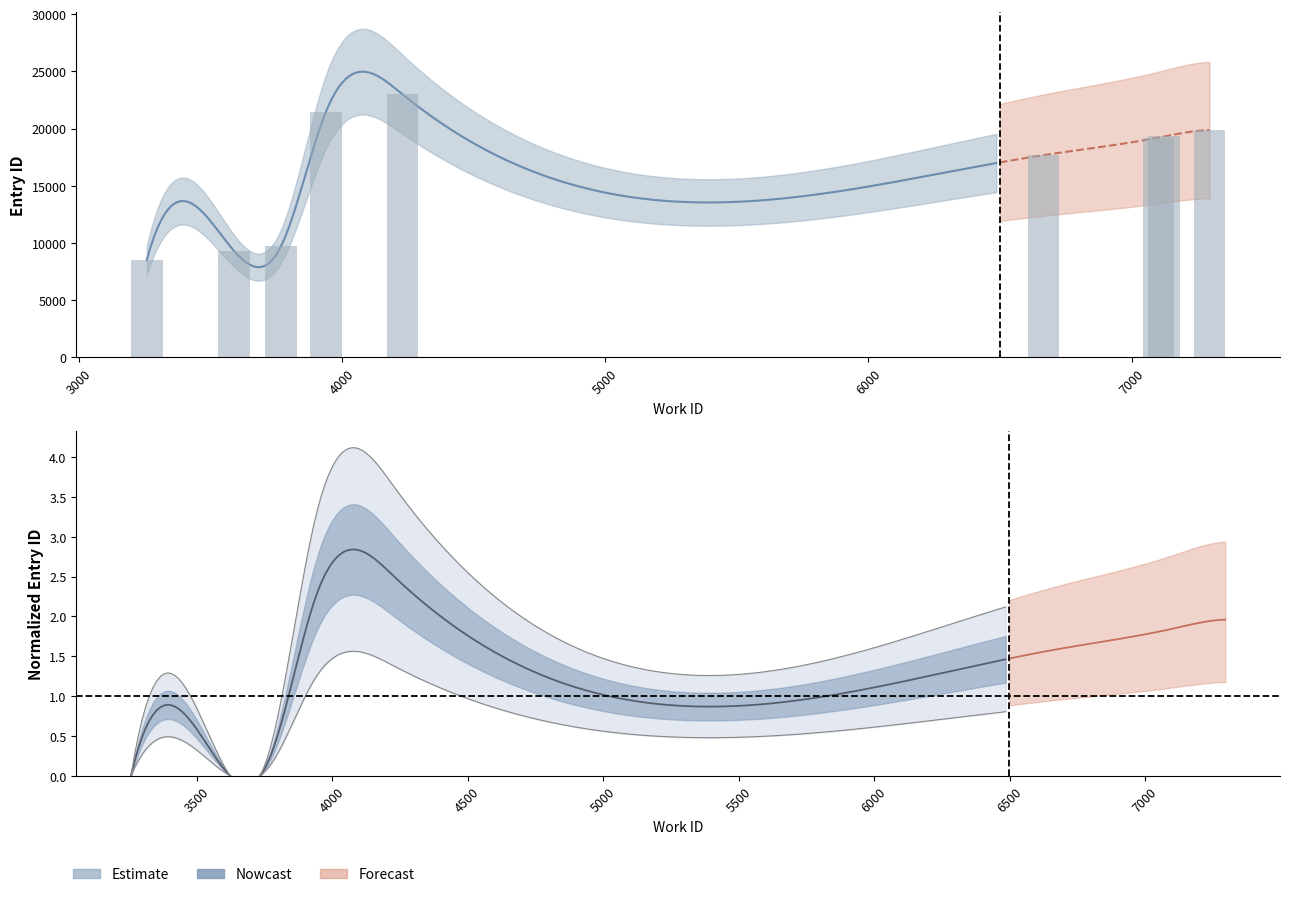

Are the bars horizontal?

No